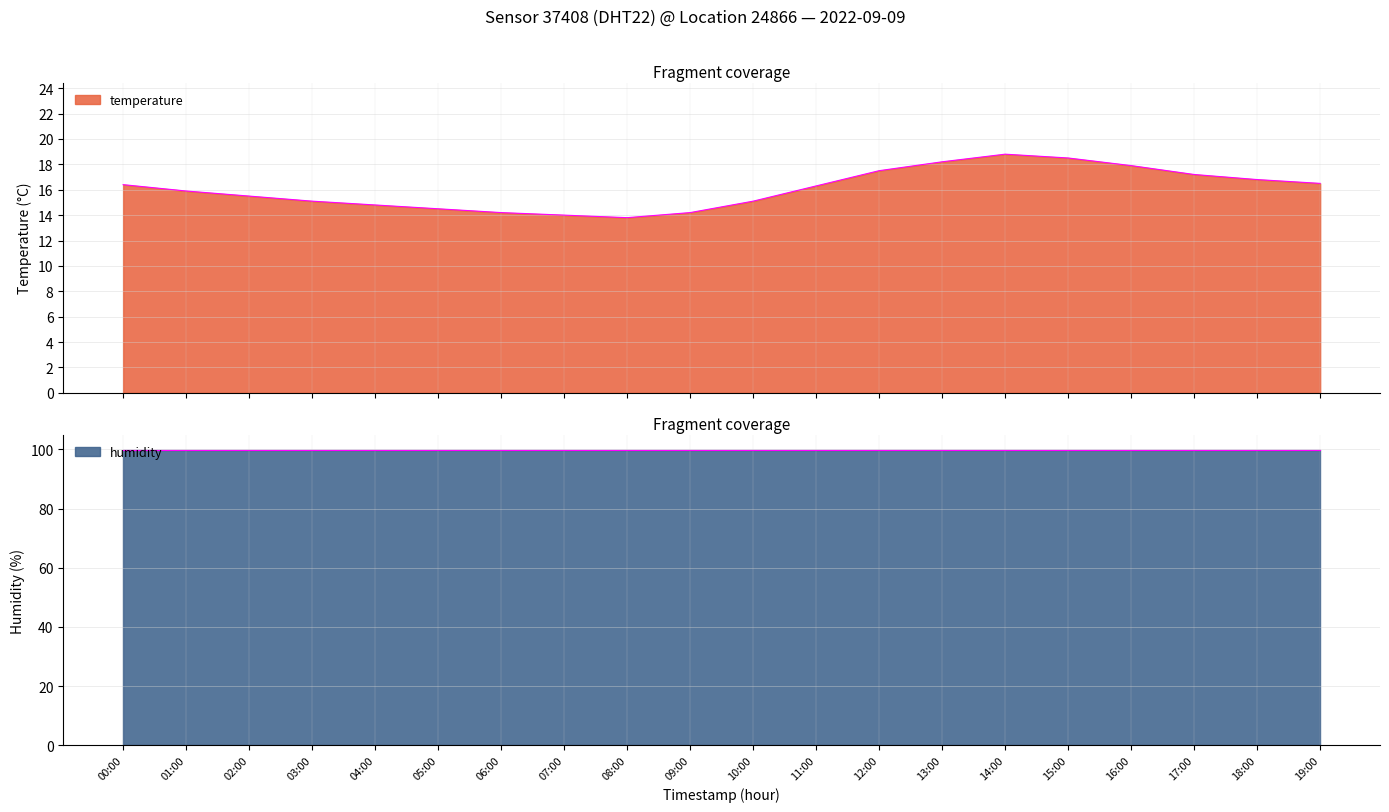

Between 19:00 and 01:00, which is larger?

19:00